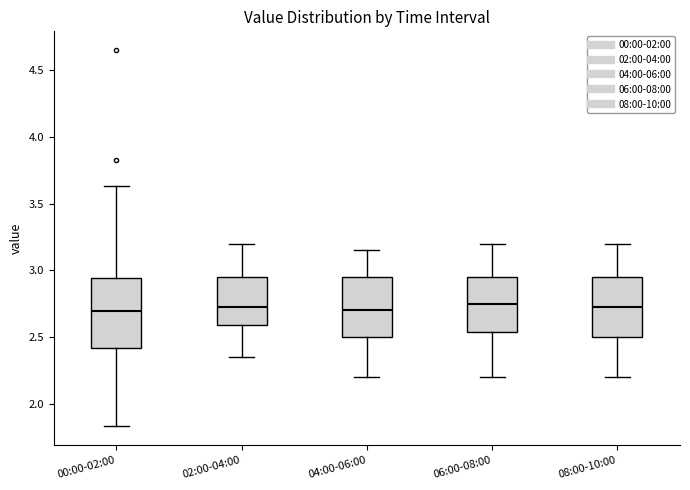

Where does the lower whisker of the box for 08:00-10:00 end on the y-axis? The values are not printed on the chart, so give them approximately, as read against the axis.

2.20